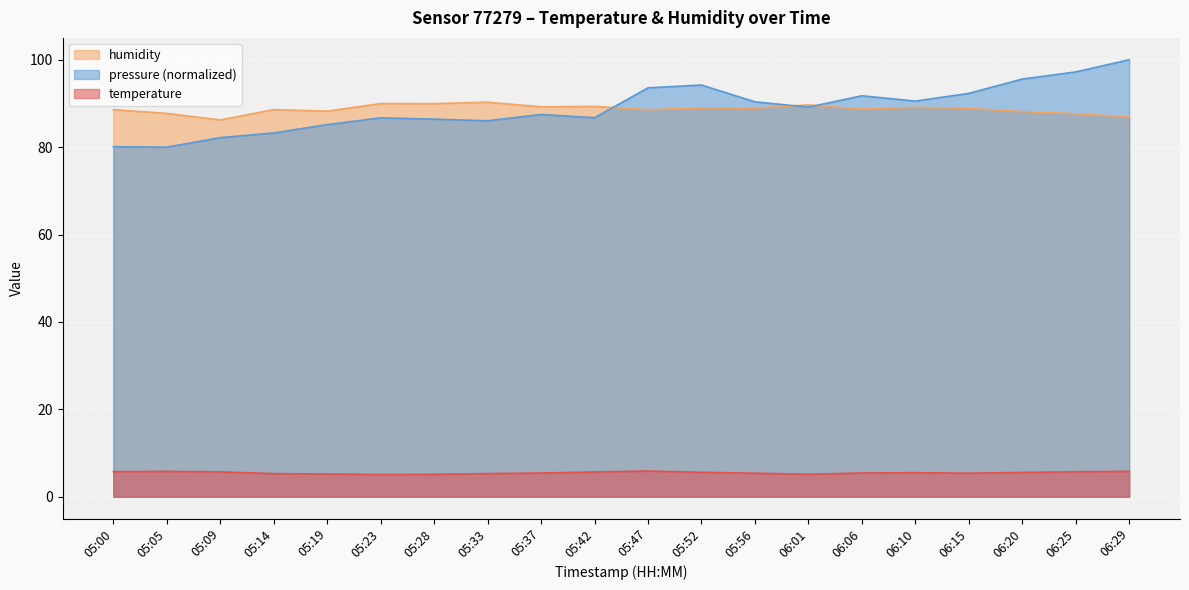

Rank the categories by humidity value from lowest to highest.

05:09, 06:29, 06:25, 05:05, 06:20, 05:19, 05:47, 05:00, 05:14, 06:06, 06:15, 05:56, 05:52, 06:10, 05:37, 05:42, 06:01, 05:28, 05:23, 05:33